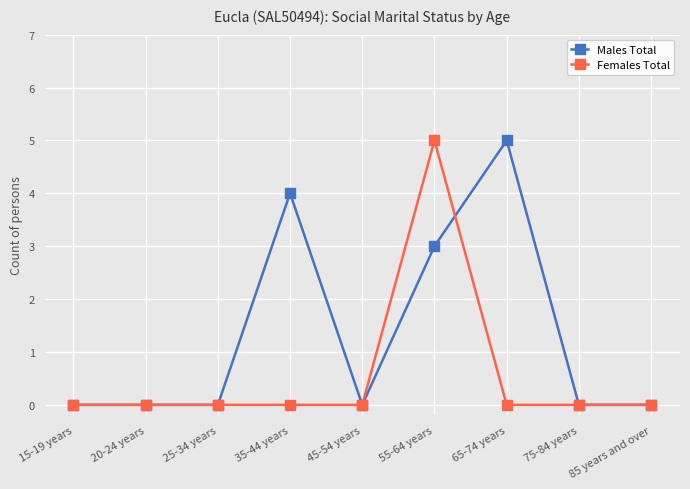

What is the label of the 7th point from the right?

25-34 years